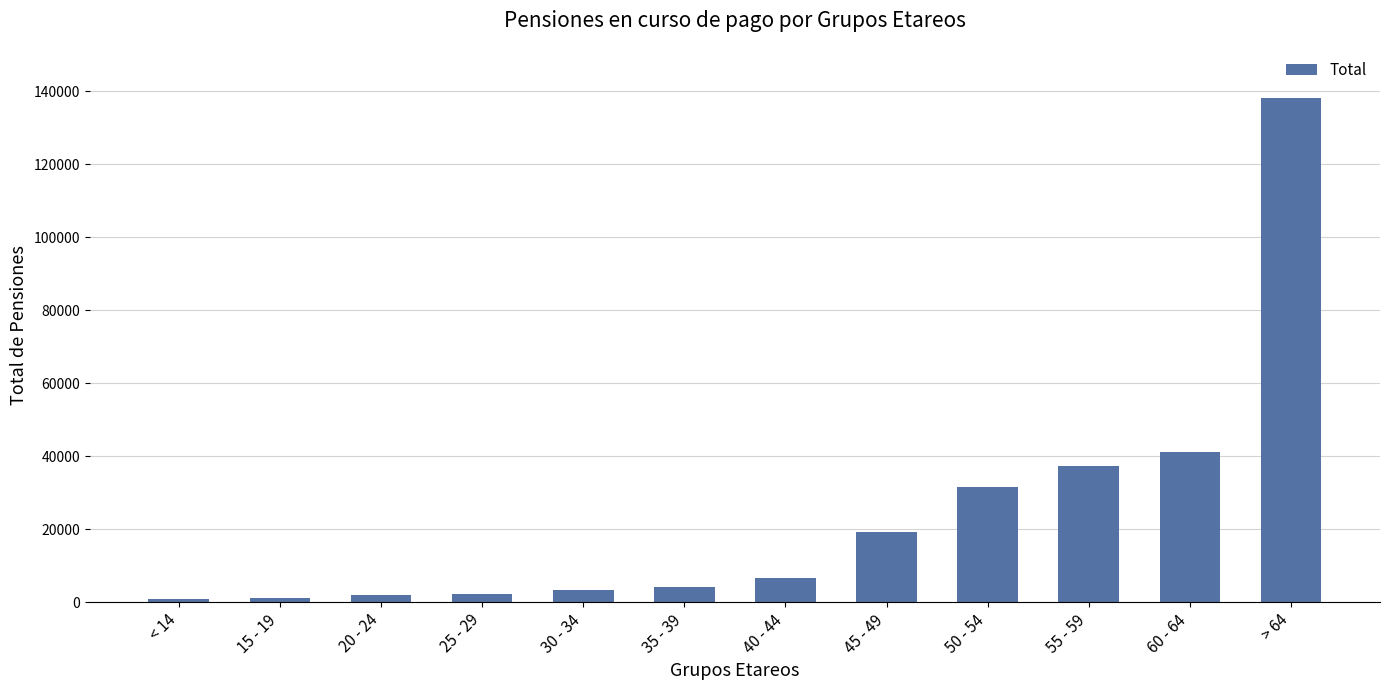

At which label is the value closest to 69507?

60 - 64